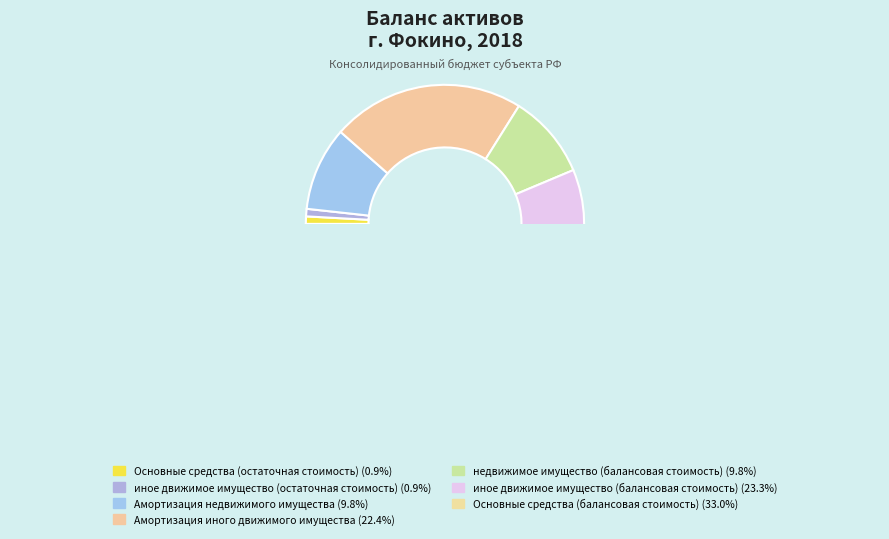

What is the ratio of the value at иное движимое имущество (остаточная стоимость) to the value at Амортизация недвижимого имущества?

0.1